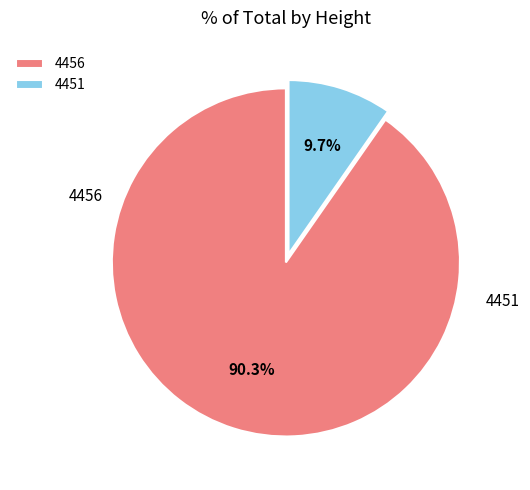

Count the number of slices in the pie.

2